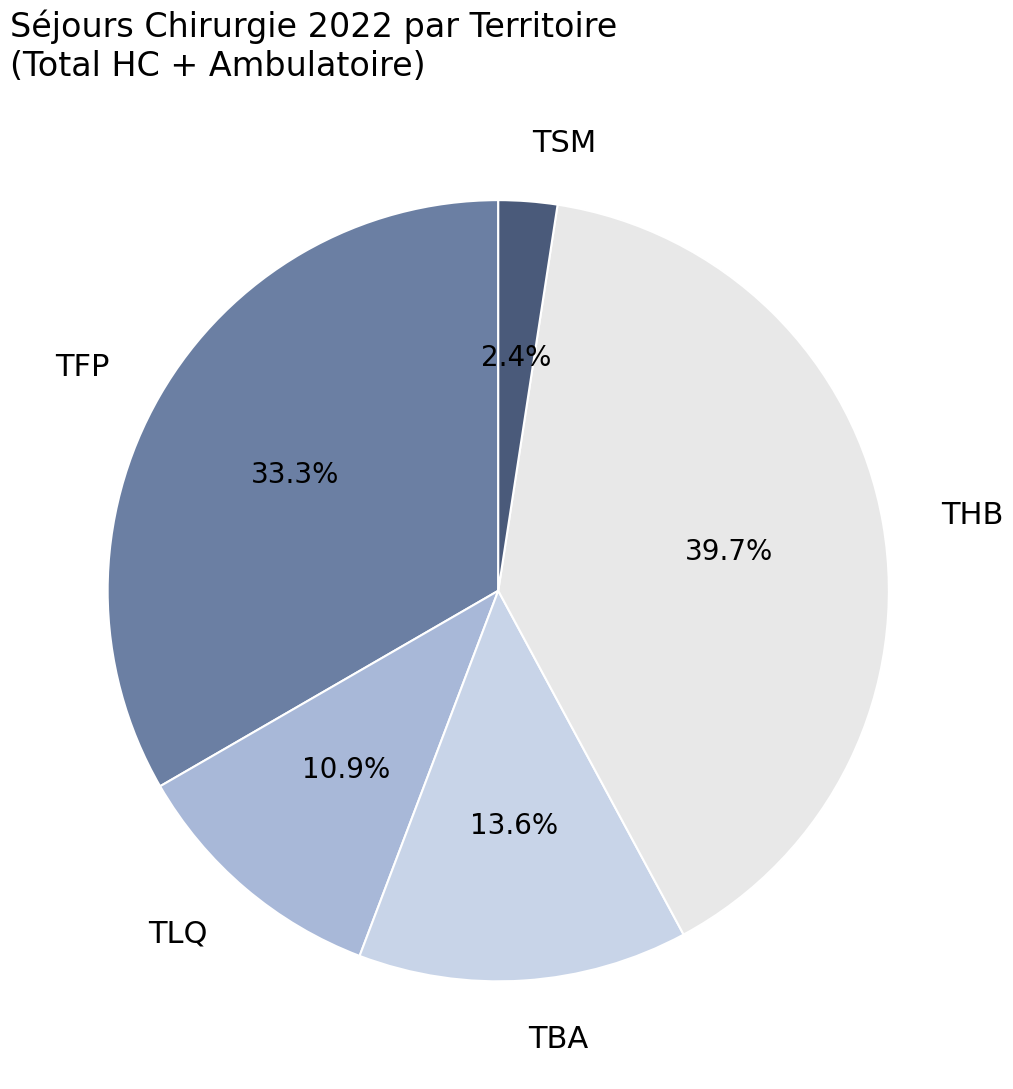

Is it true that THB is 40% of the pie?

True